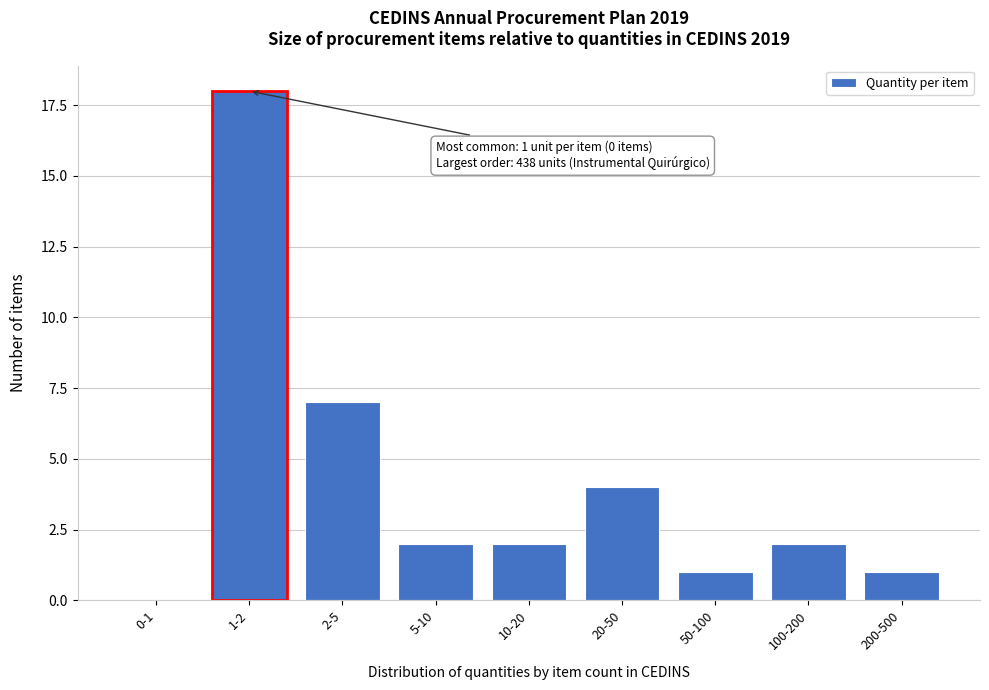

Reading left to right, what are all the values shown in this chart?

0-1=0	1-2=18	2-5=7	5-10=2	10-20=2	20-50=4	50-100=1	100-200=2	200-500=1